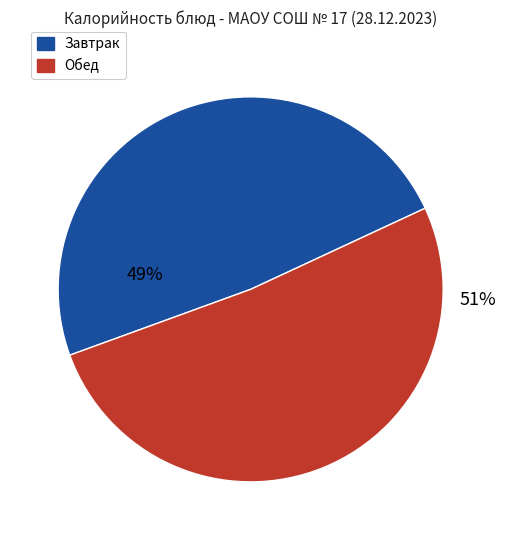

Is there a majority slice in this chart?

Yes